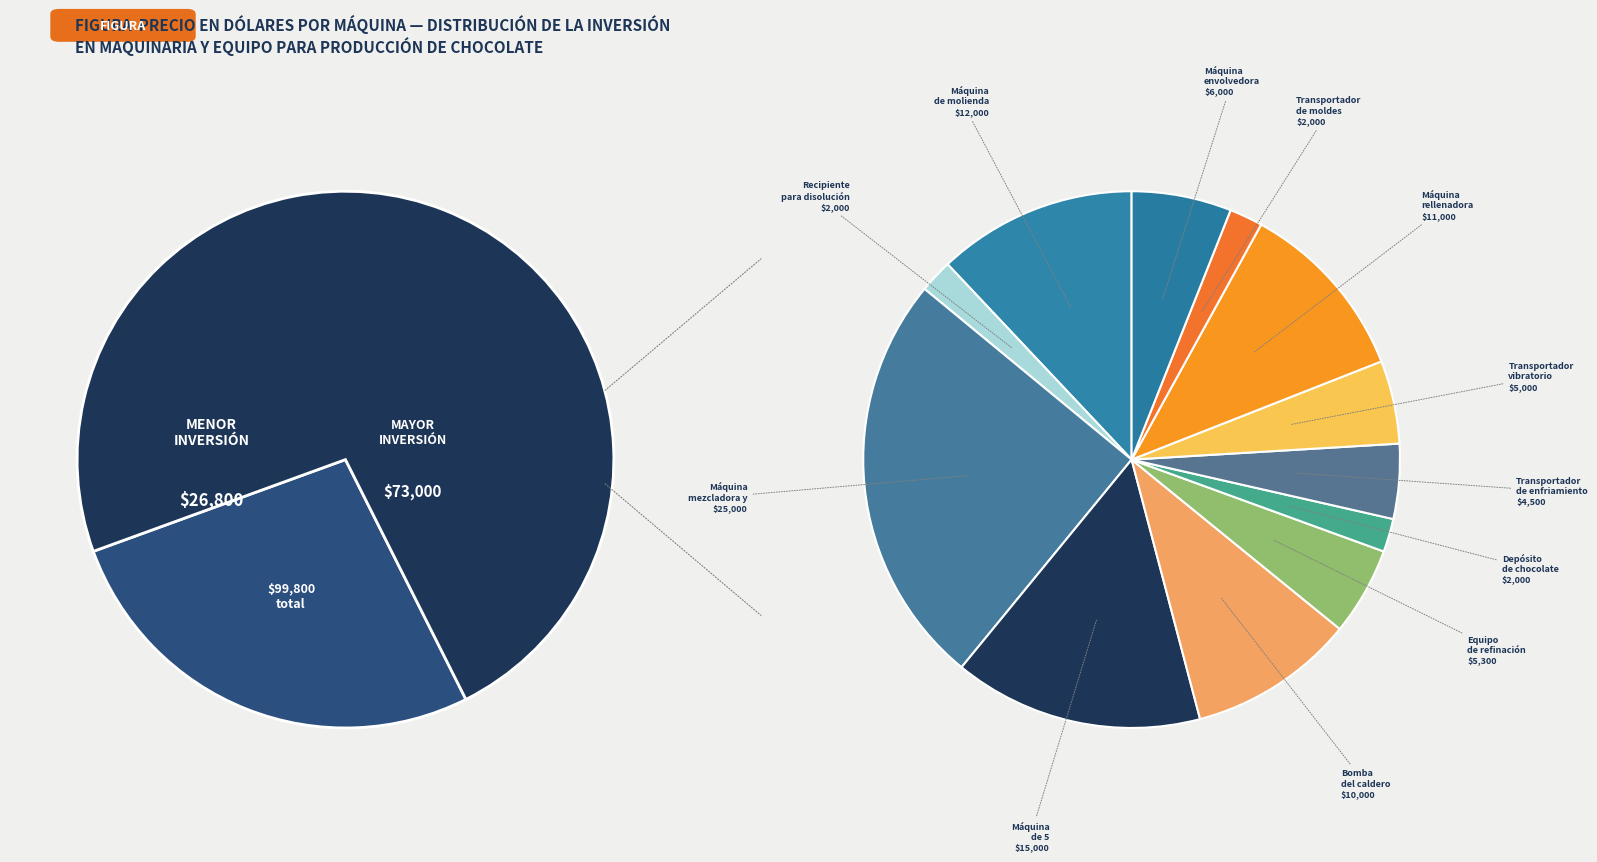

To the nearest percent, what is the difference between the largest and smallest slice percentages?

23%